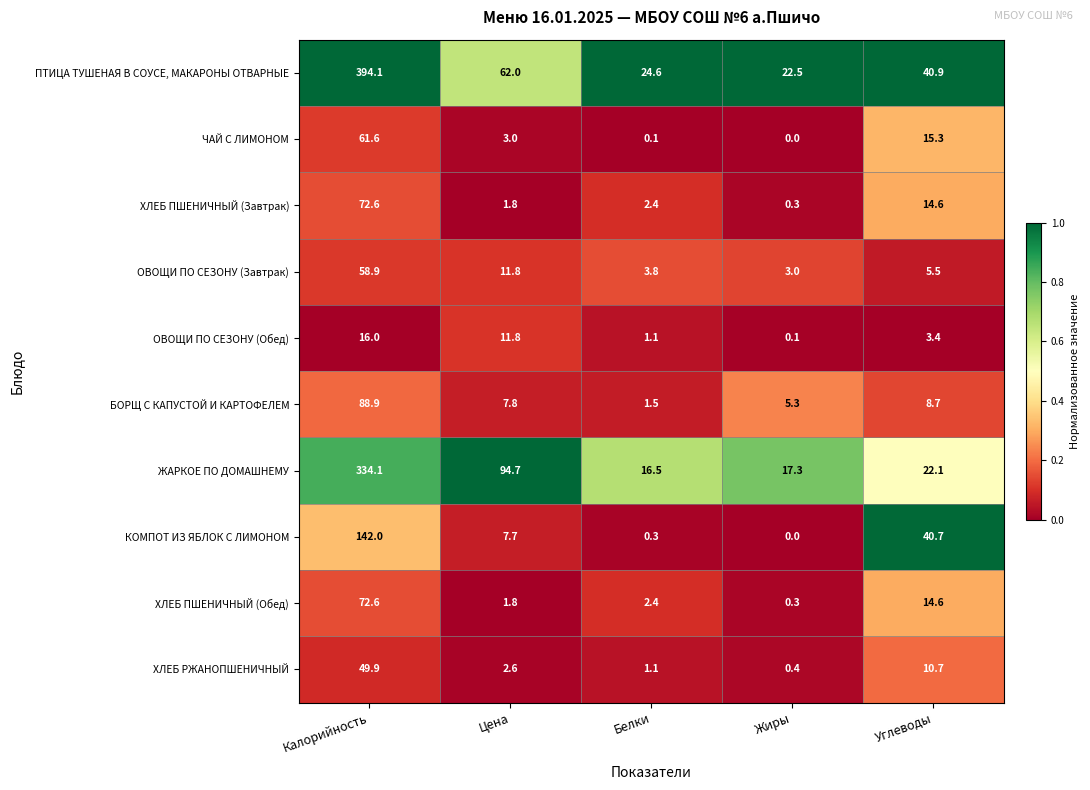

What is the difference between the КОМПОТ ИЗ ЯБЛОК С ЛИМОНОМ values at Цена and Жиры?

7.7